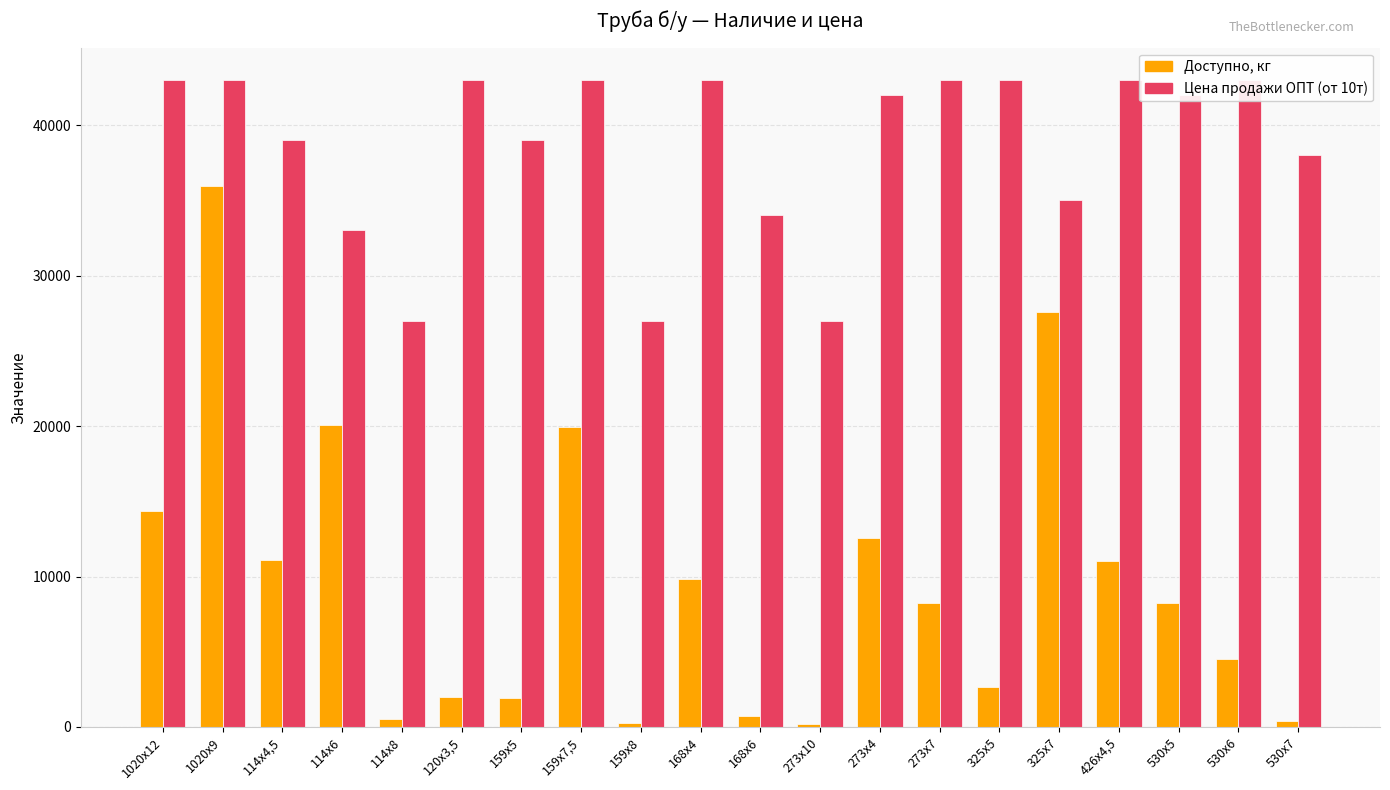

Is the value of Доступно, кг at 530х5 greater than the value of Цена продажи ОПТ (от 10т) at 273х4?

No